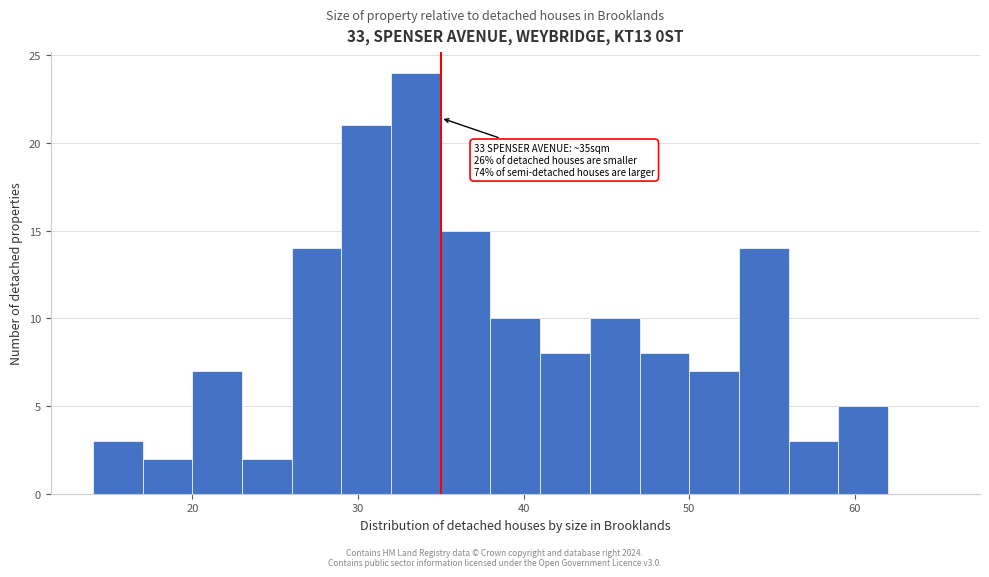

Around what value on the x-axis is the tallest bar? Give the approximate position of its centre, as read against the axis.

34